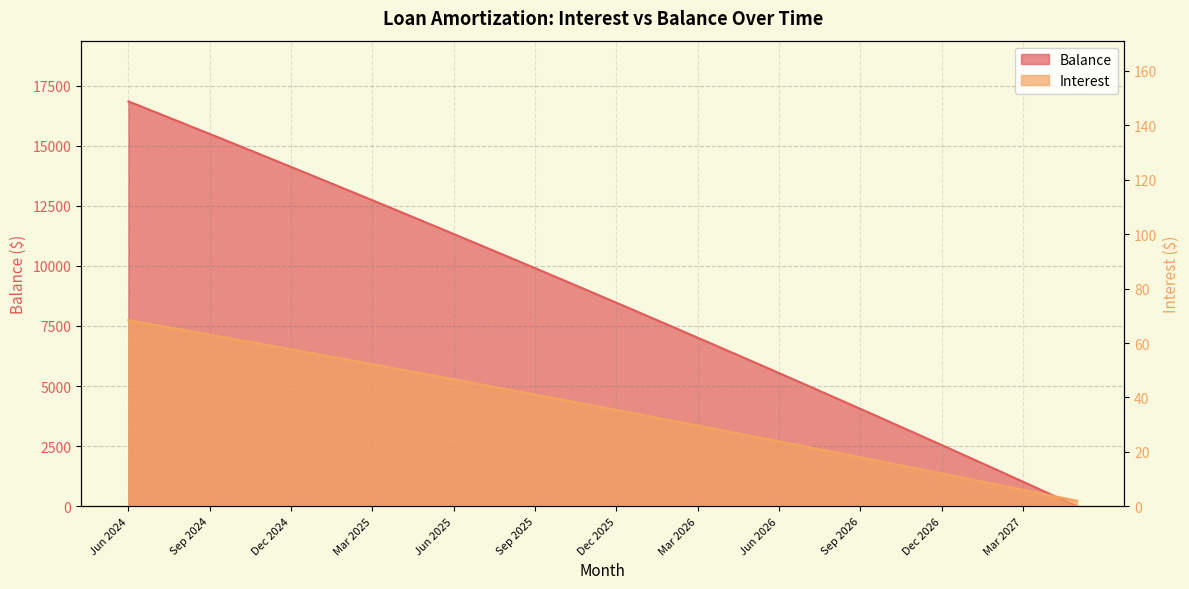

What is the sum of the Interest values at Jun 2024 and Apr 2026?

96.2